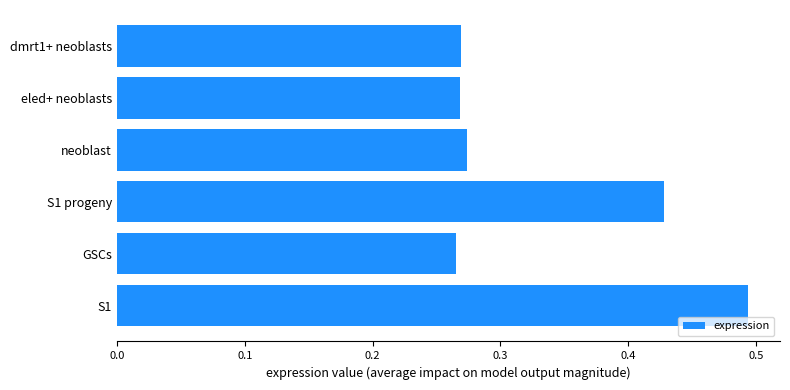

Which label corresponds to the largest value in the chart?

S1